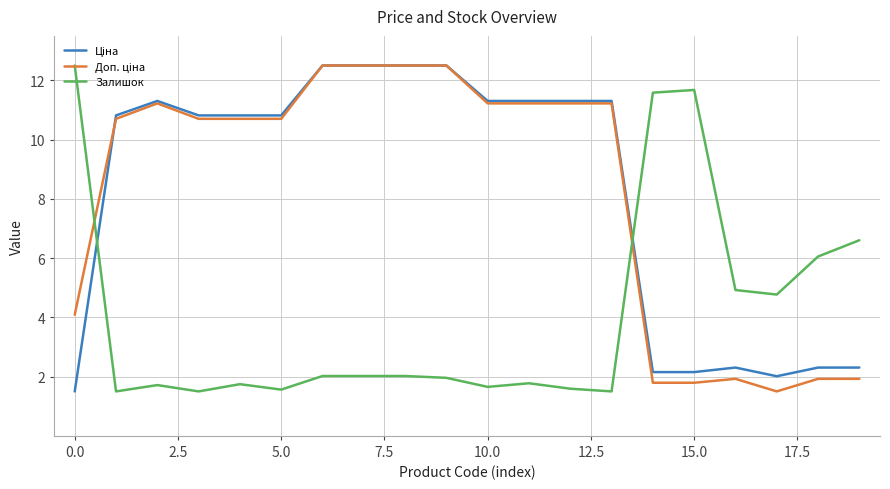

What is the maximum value shown in the chart?

12.5